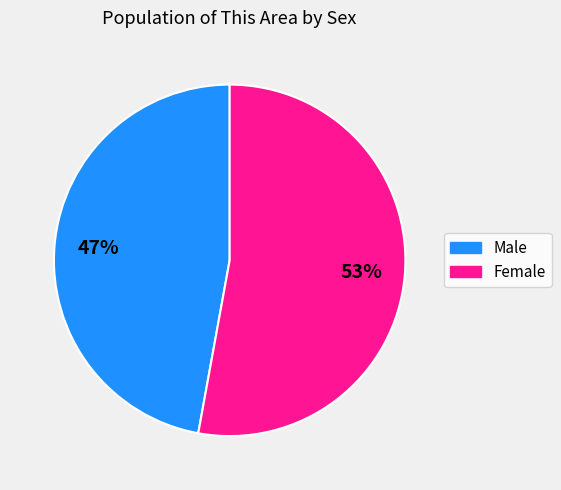

To the nearest percent, what is the average slice percentage?

50%